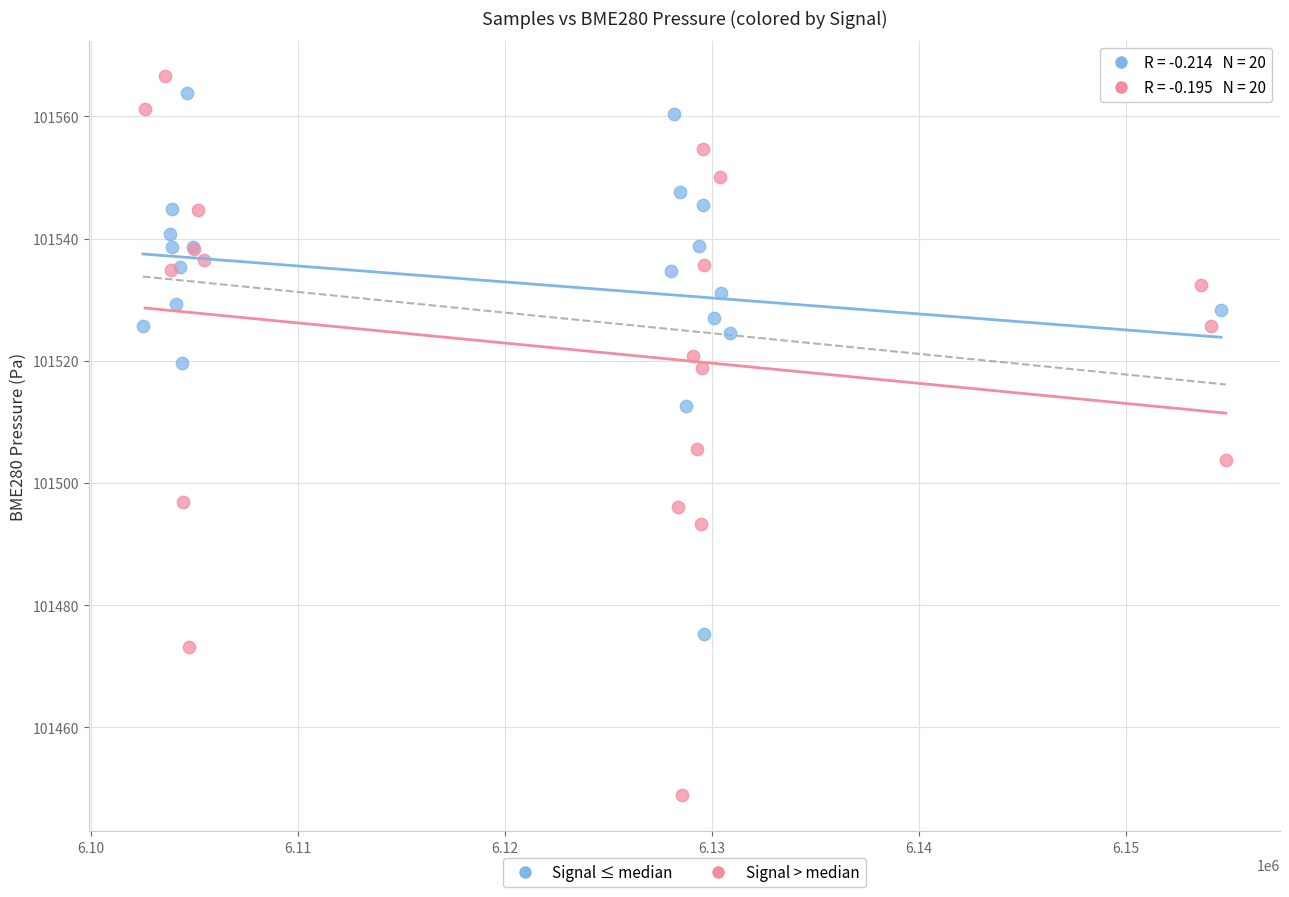

Which series reaches the minimum Y coordinate?

Signal > median